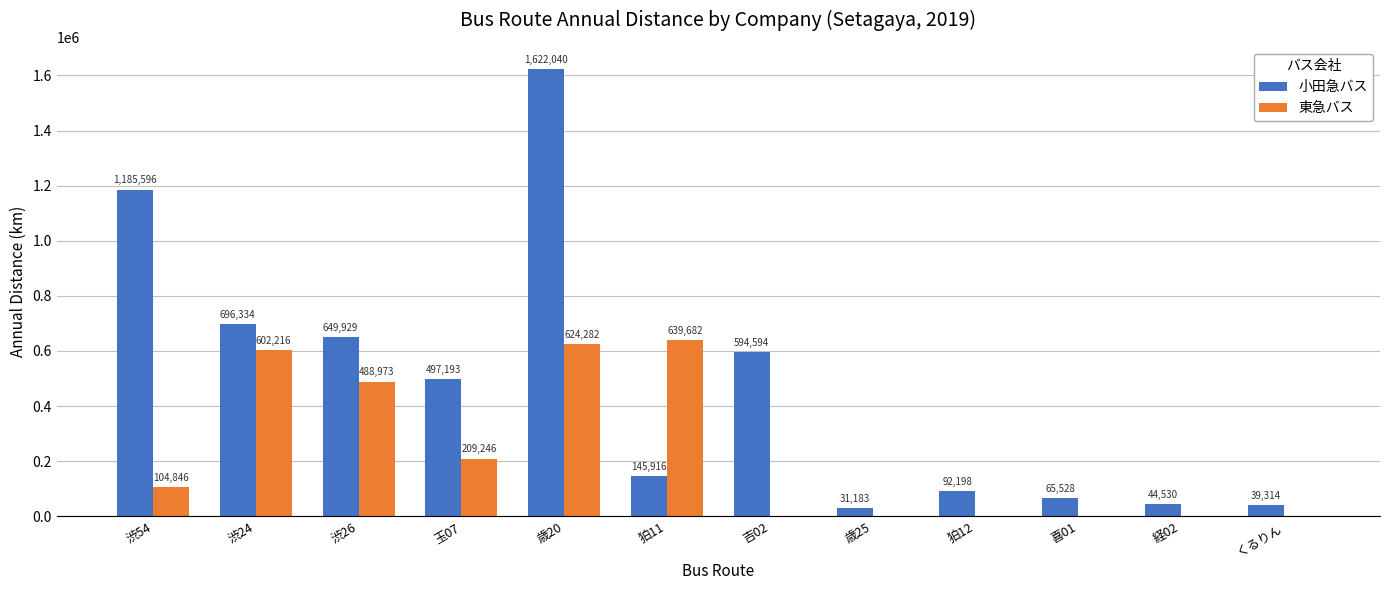

What value does the 東急バス series have at 狛11?

639682.0